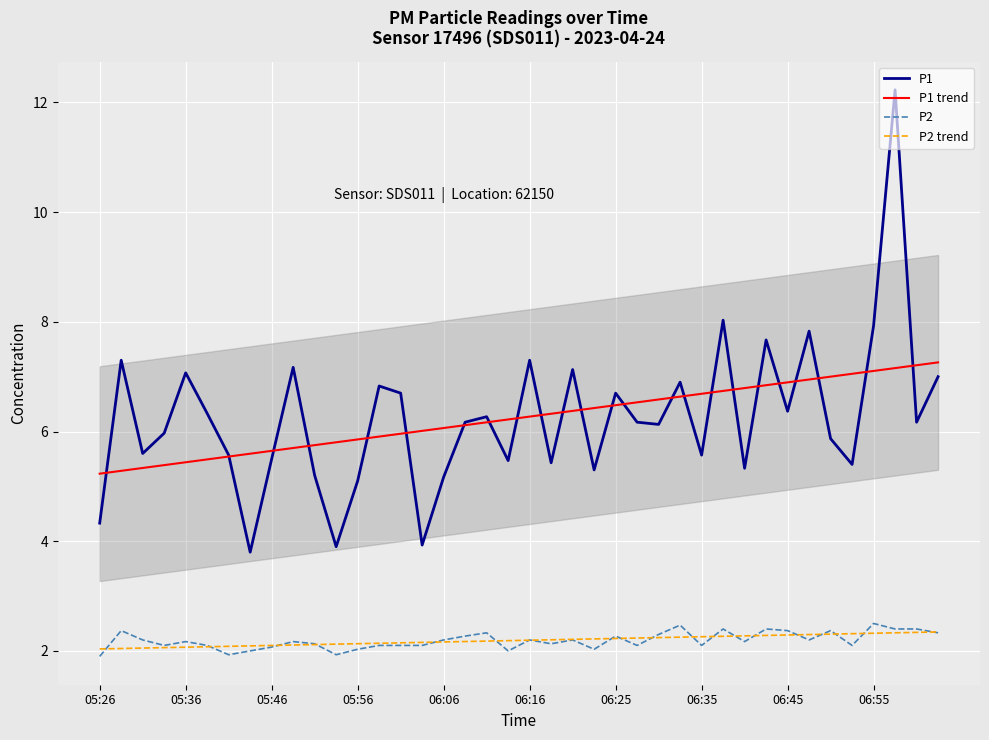

How many lines are shown in the chart?

4